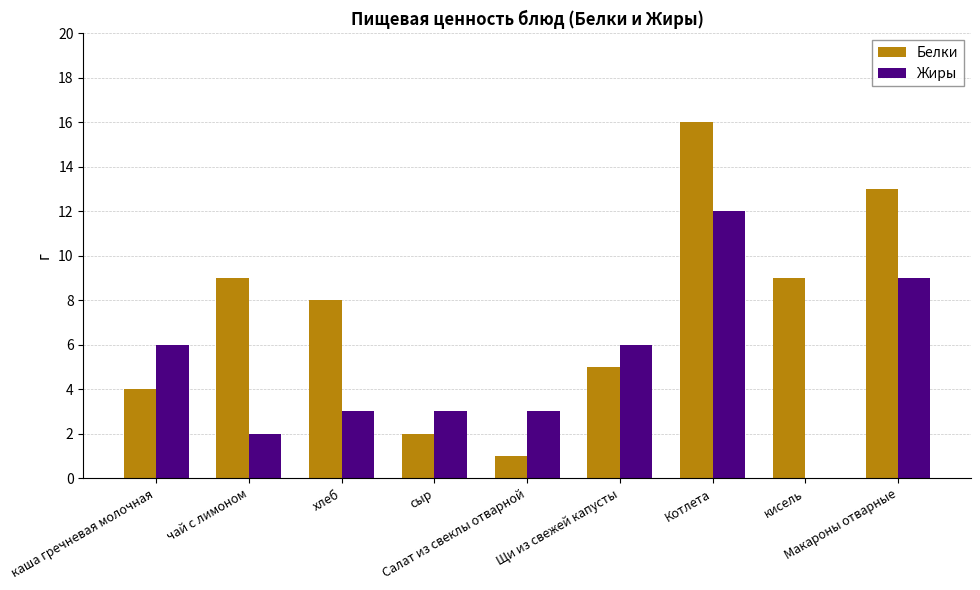

What is the highest value of the Жиры series?

12